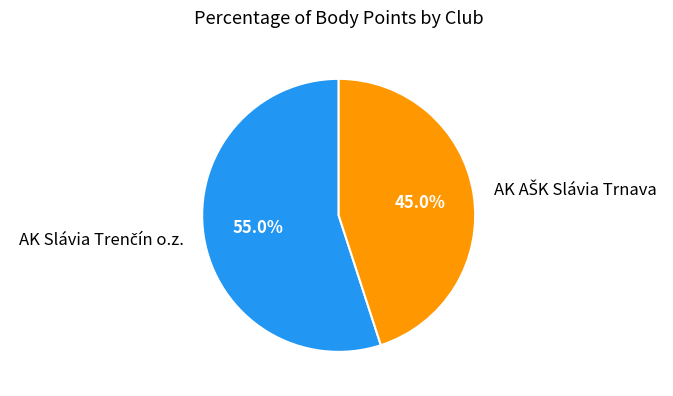

Does any single category account for the majority?

Yes